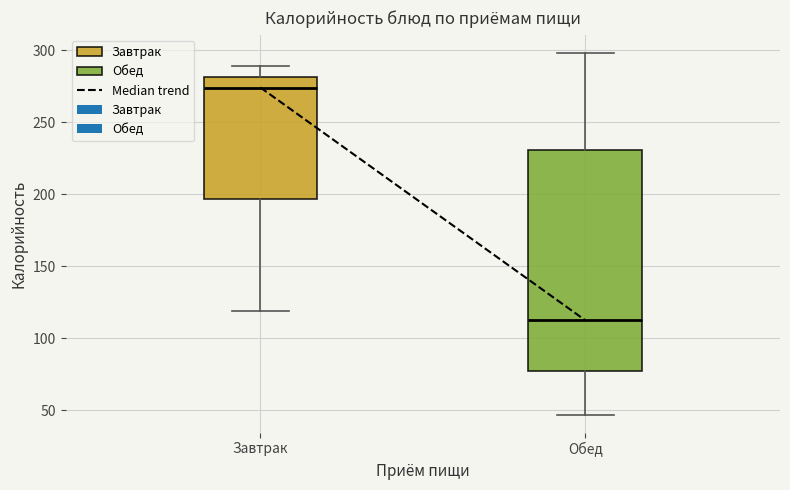

Reading left to right, transcribe this box plot: for each box, give where its median line is, the range the box spans, and where its two whiskers end, as read against the y-axis. The values are not printed on the chart, so give them approximately, as read against the axis.

Завтрак: median 275, box 195 to 280, whiskers 120 to 290
Обед: median 115, box 75 to 230, whiskers 45 to 300